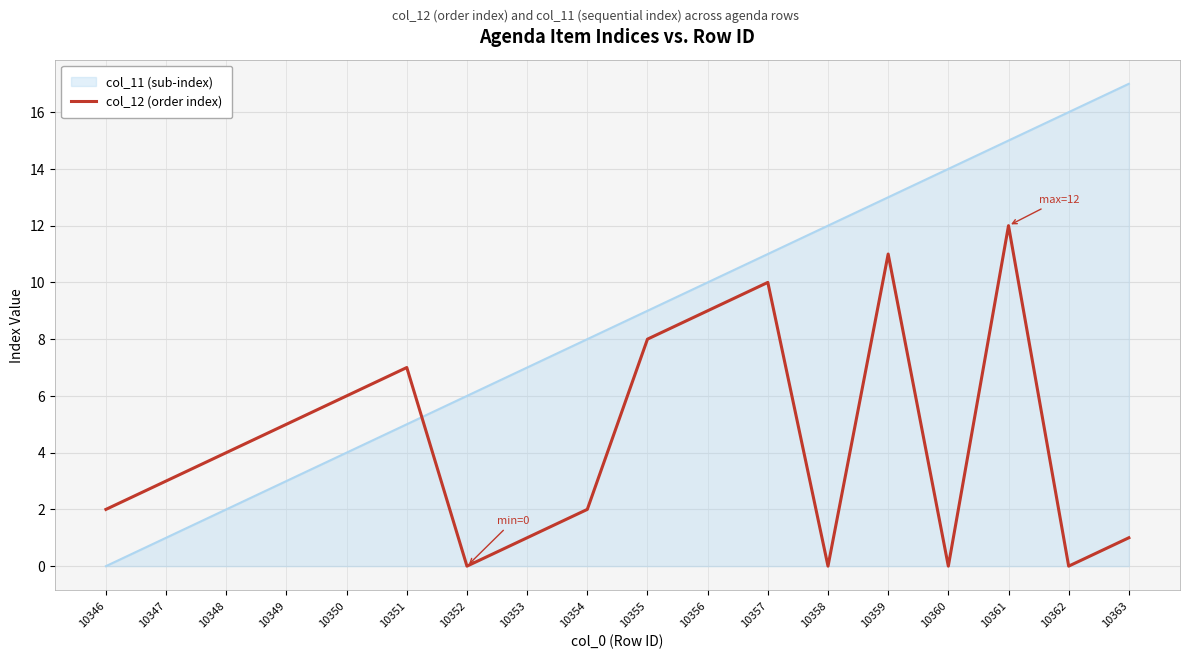

List the series in order of their overall mean, lowest first.

col_12 (order index), col_11 (sub-index)